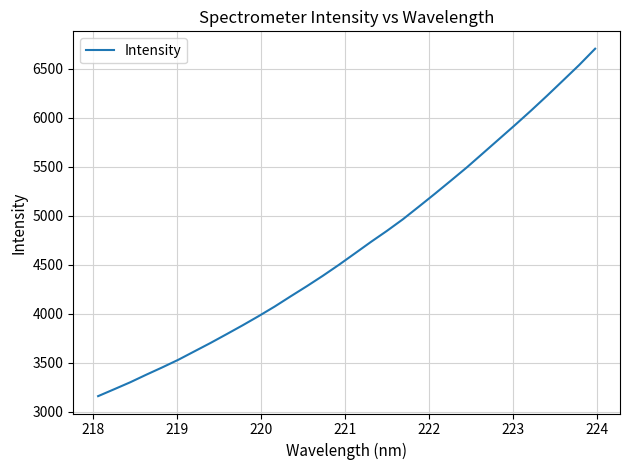

What is the greatest value displayed?

6706.3